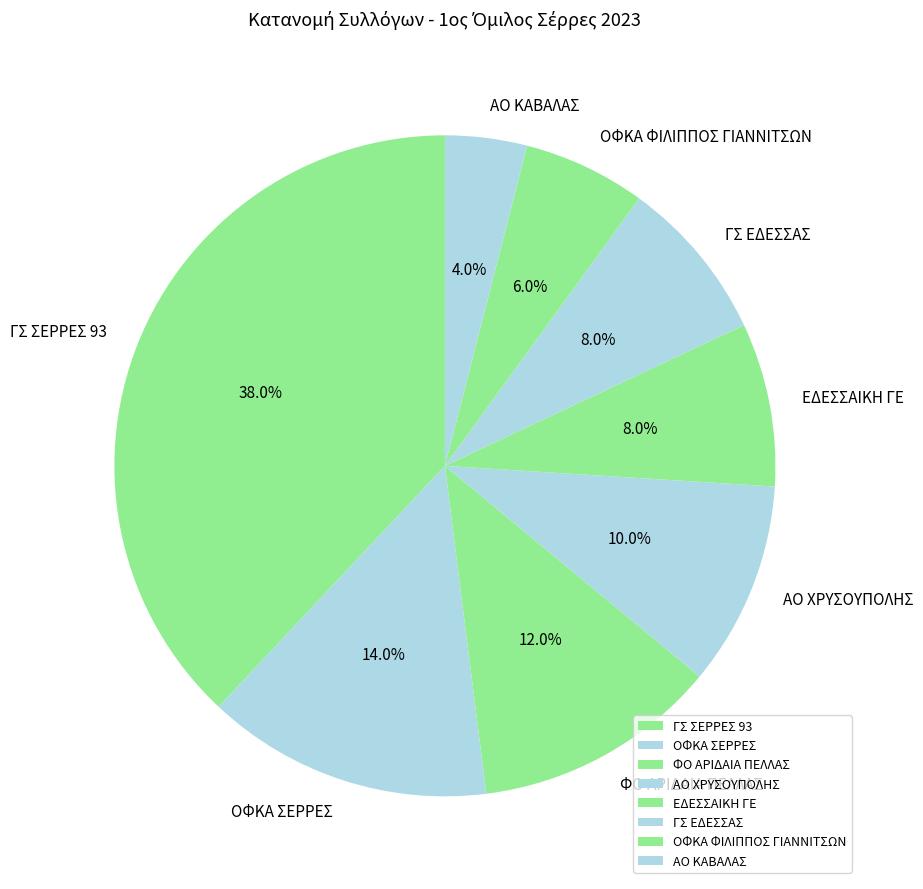

Is ΦΟ ΑΡΙΔΑΙΑ ΠΕΛΛΑΣ the majority of the pie?

No